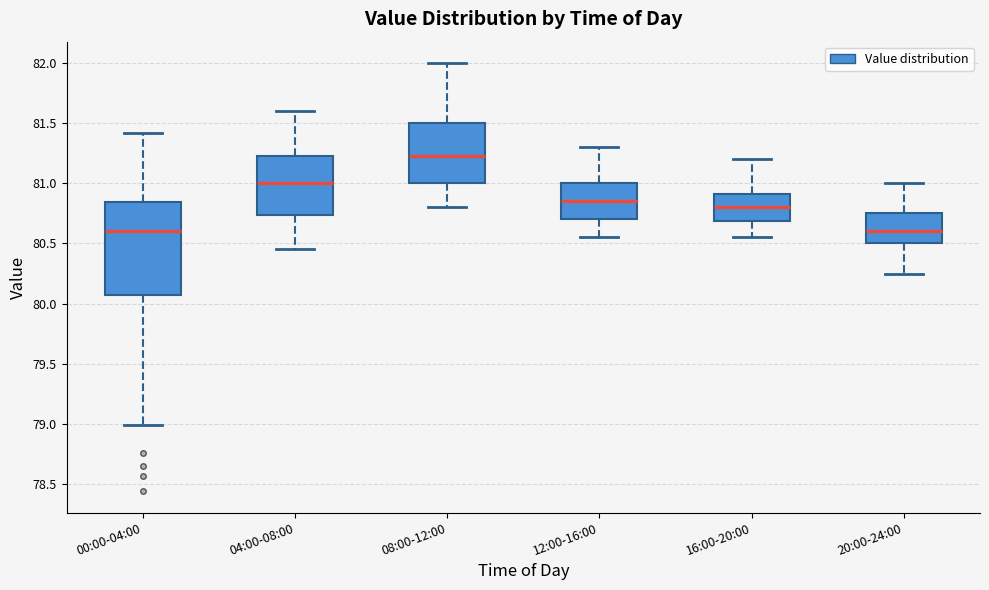

Comparing the boxes themselves (not the whiskers), which one is the tallest?

00:00-04:00